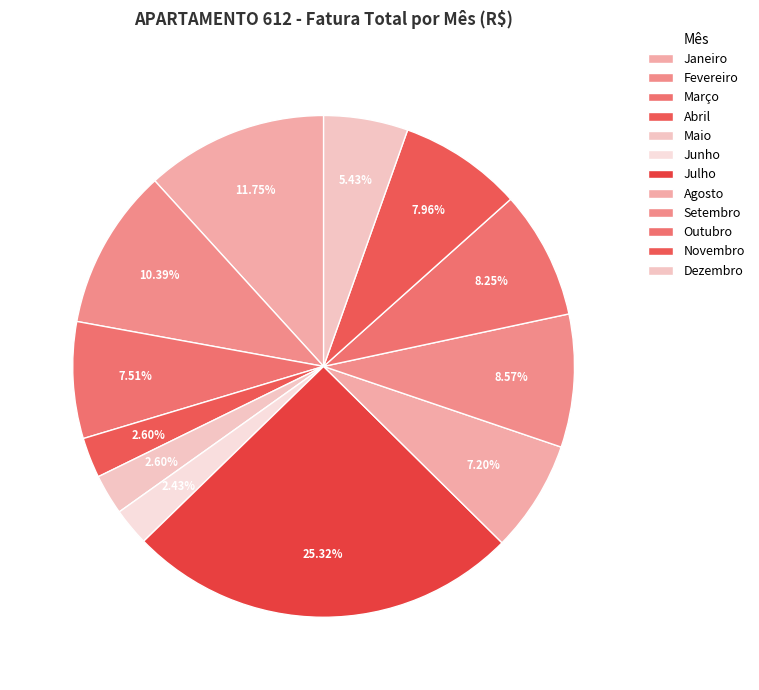

How many slices are in this pie chart?

12